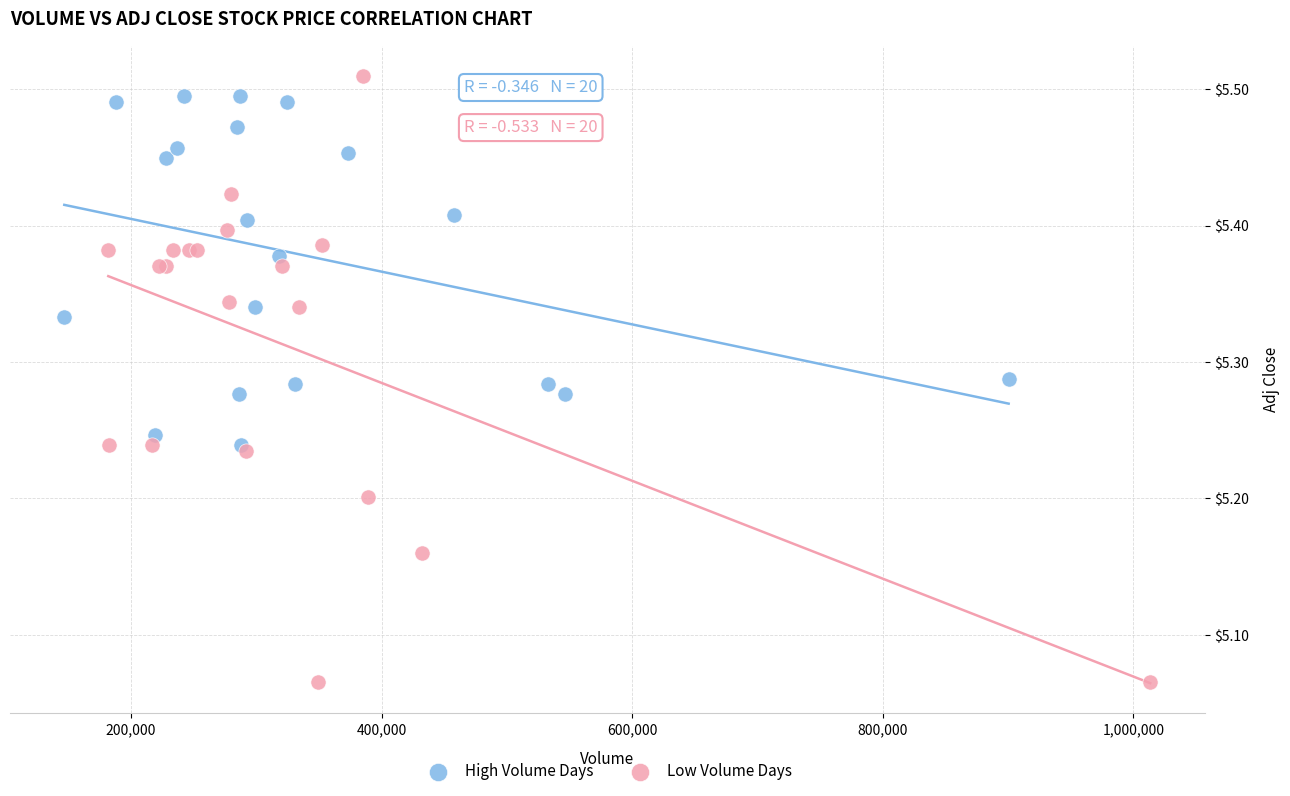

Which series has the largest Y range (max minus min)?

Low Volume Days